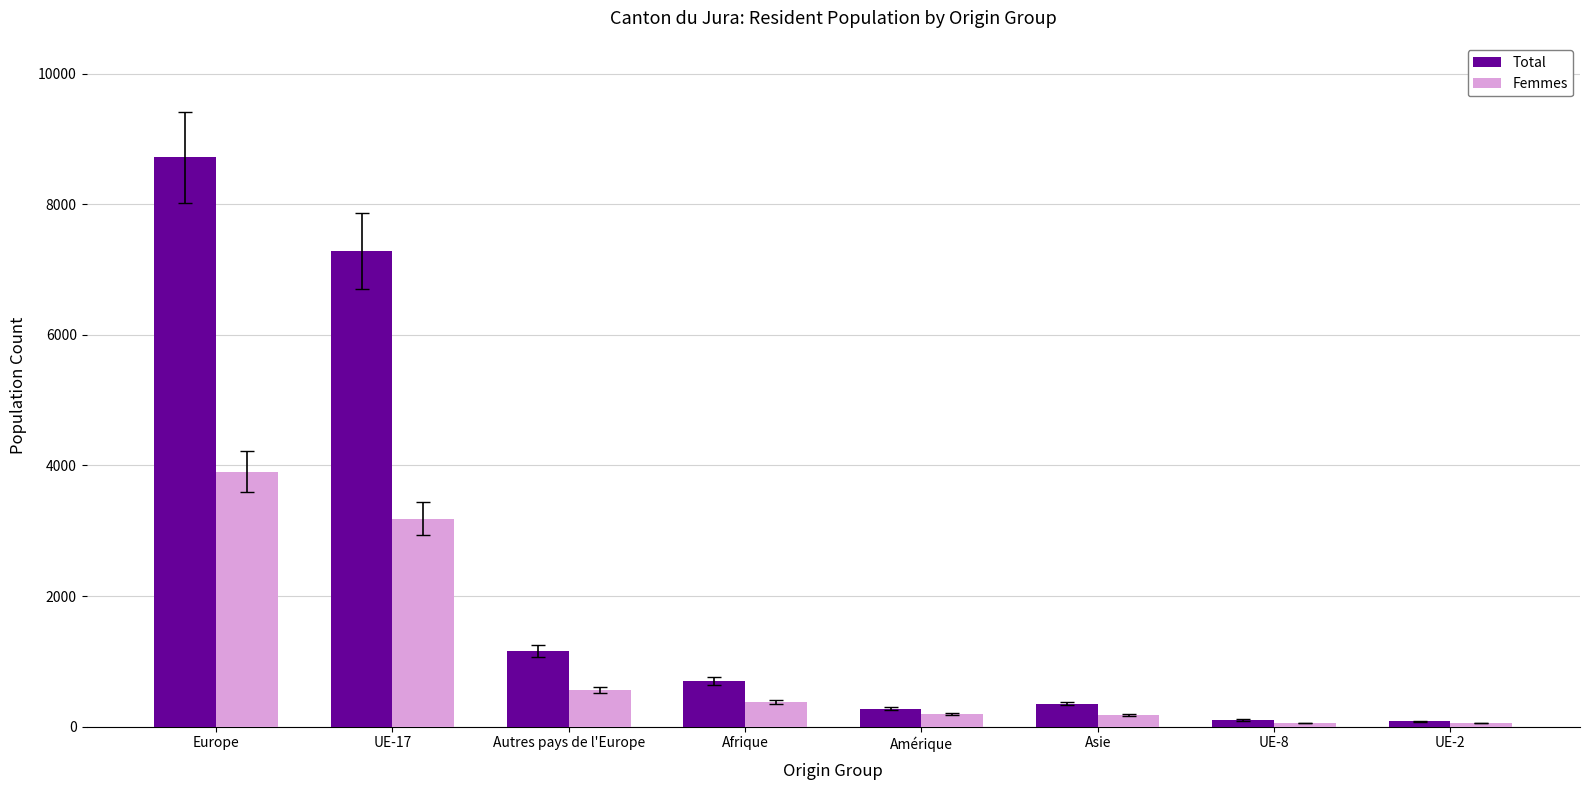

At how many categories does at least one series exceed 1668?

2